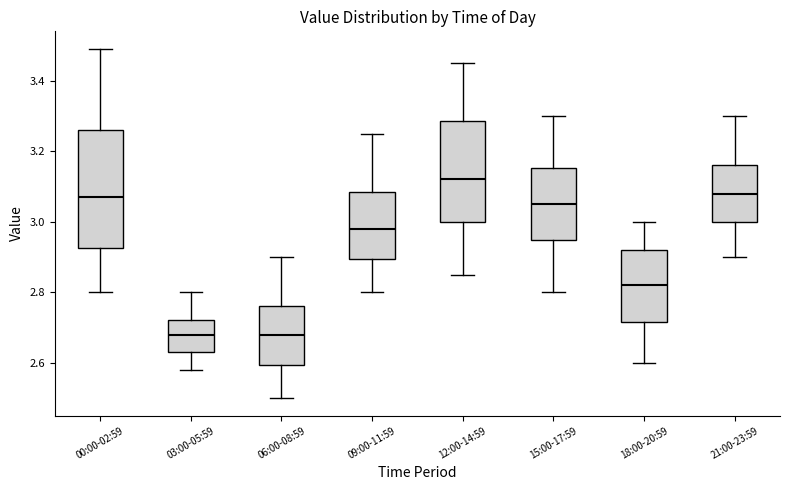

Where does the median line of the box for 09:00-11:59 sit on the y-axis? The values are not printed on the chart, so give them approximately, as read against the axis.

2.98